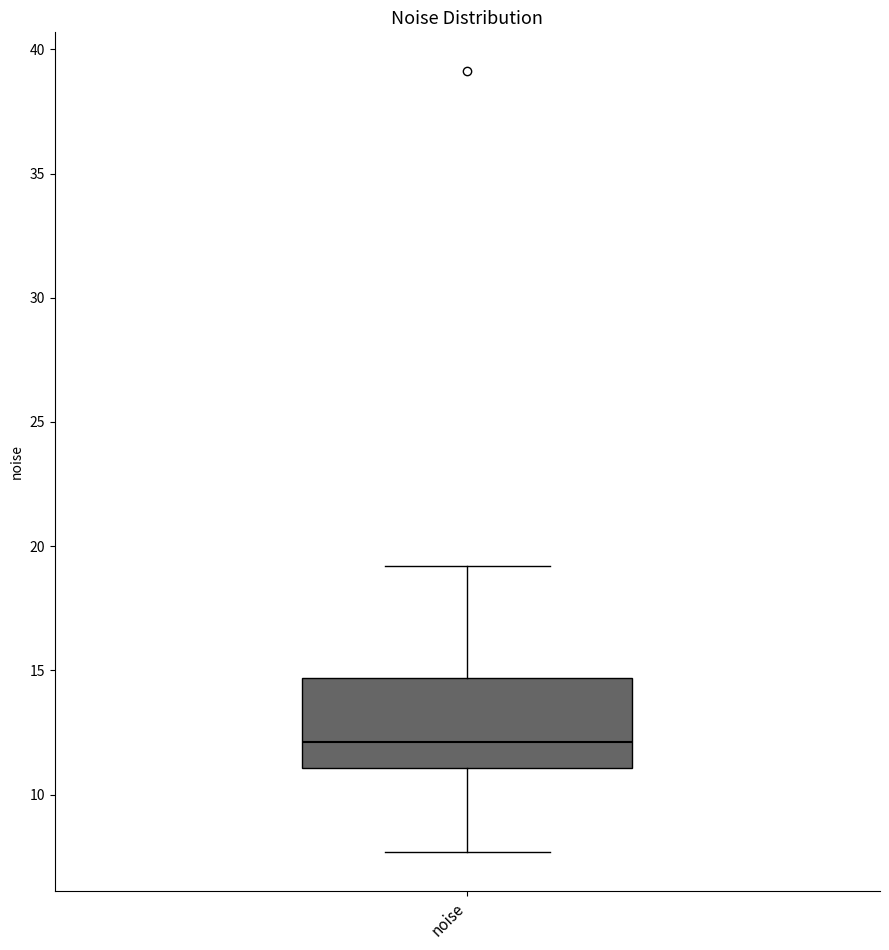

Where does the upper whisker of the box for noise end on the y-axis? The values are not printed on the chart, so give them approximately, as read against the axis.

19.0